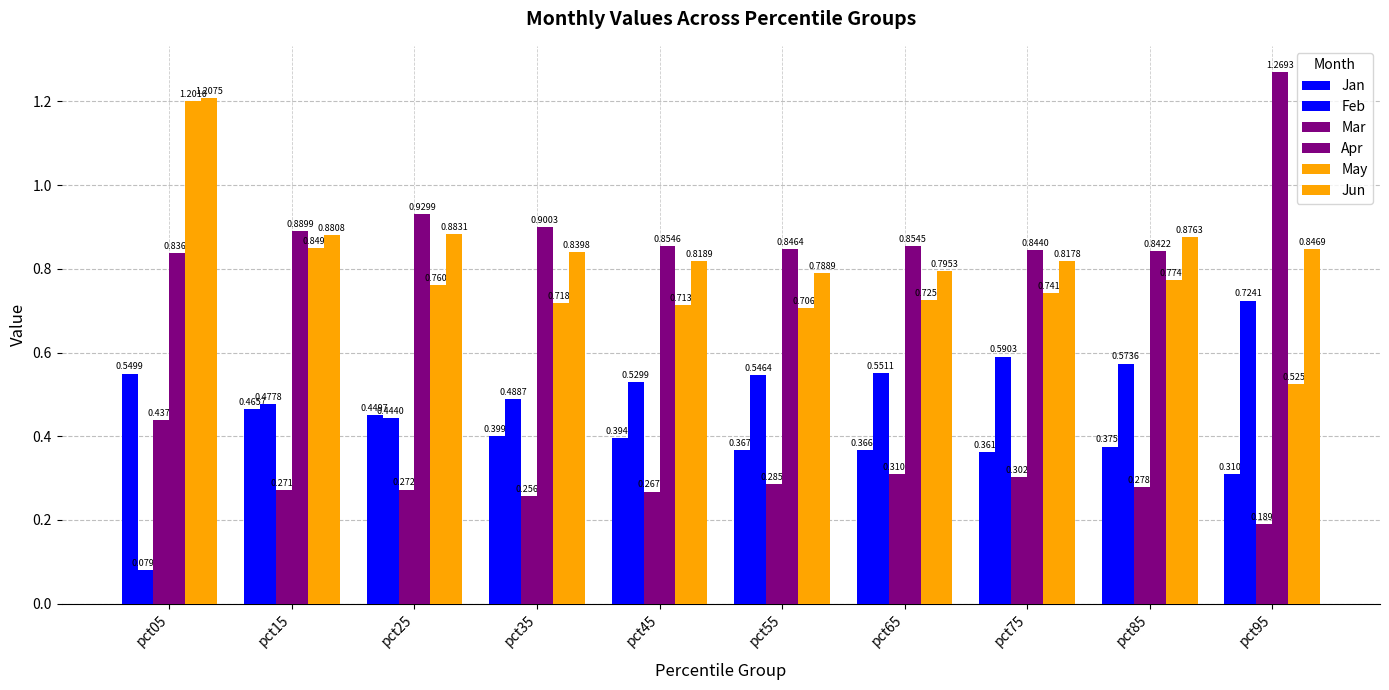

What is the highest value of the Feb series?

0.7